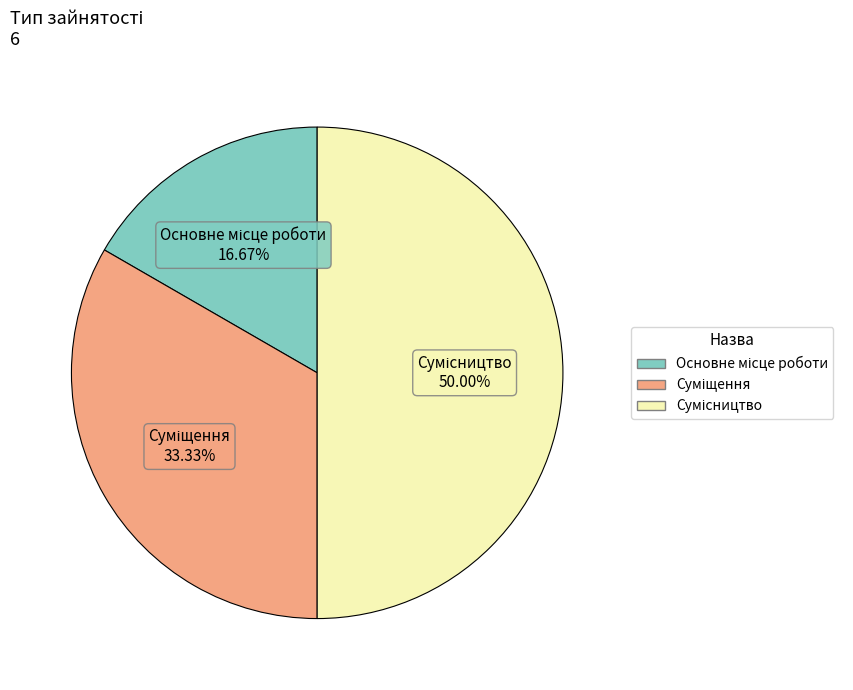

Which category has the biggest portion of the pie?

Сумісництво